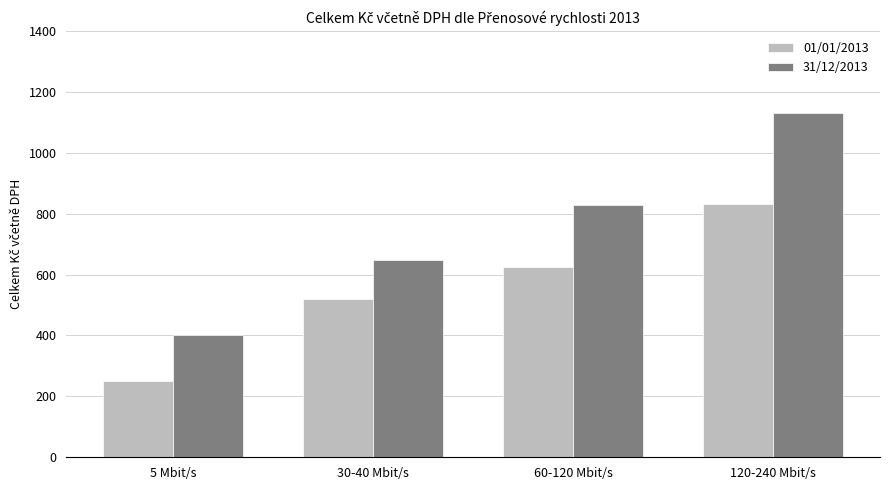

What is the value of the 01/01/2013 bar at the 2nd from the left?

521